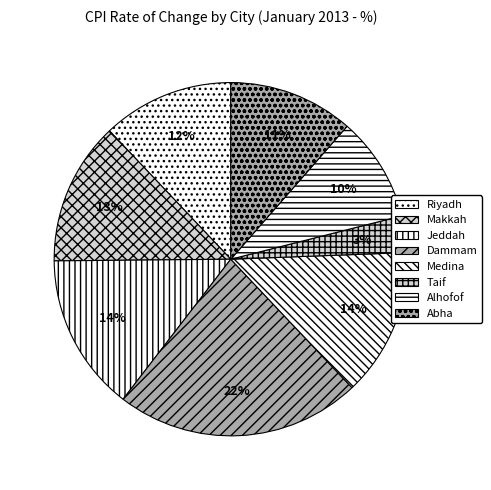

Count the number of slices in the pie.

8